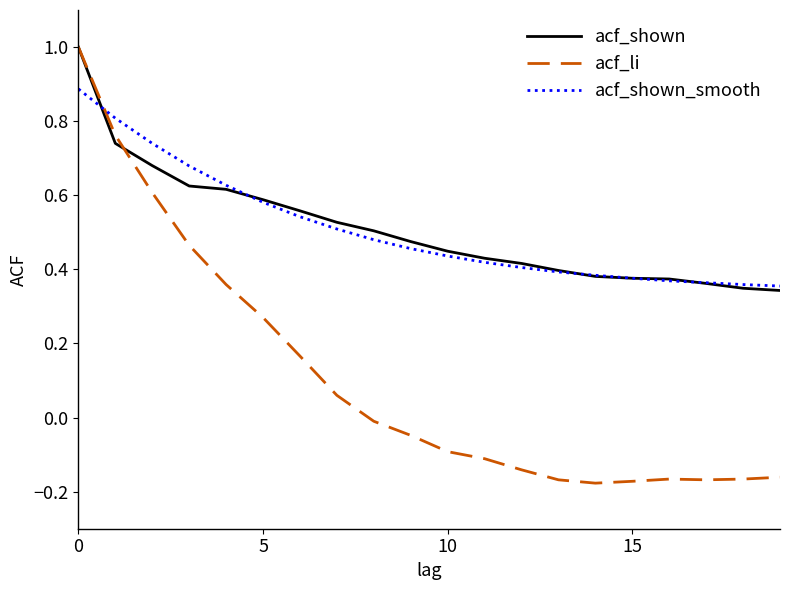

Which series has the widest spread of values?

acf_li